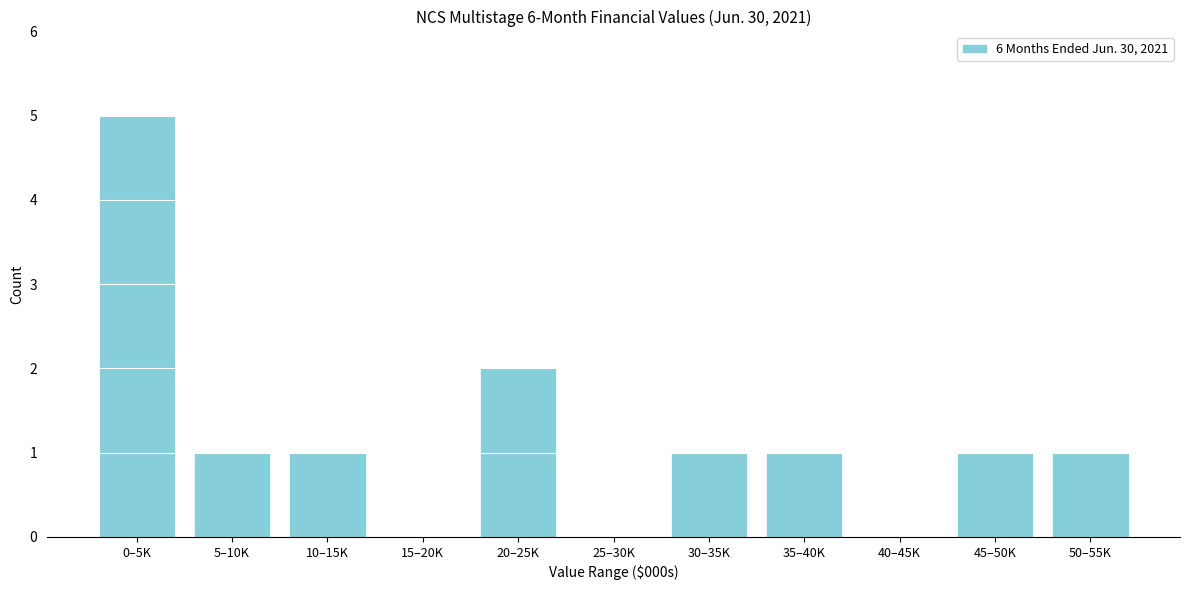

Reading left to right, list all the values displayed in this chart.

0–5K=5	5–10K=1	10–15K=1	15–20K=0	20–25K=2	25–30K=0	30–35K=1	35–40K=1	40–45K=0	45–50K=1	50–55K=1